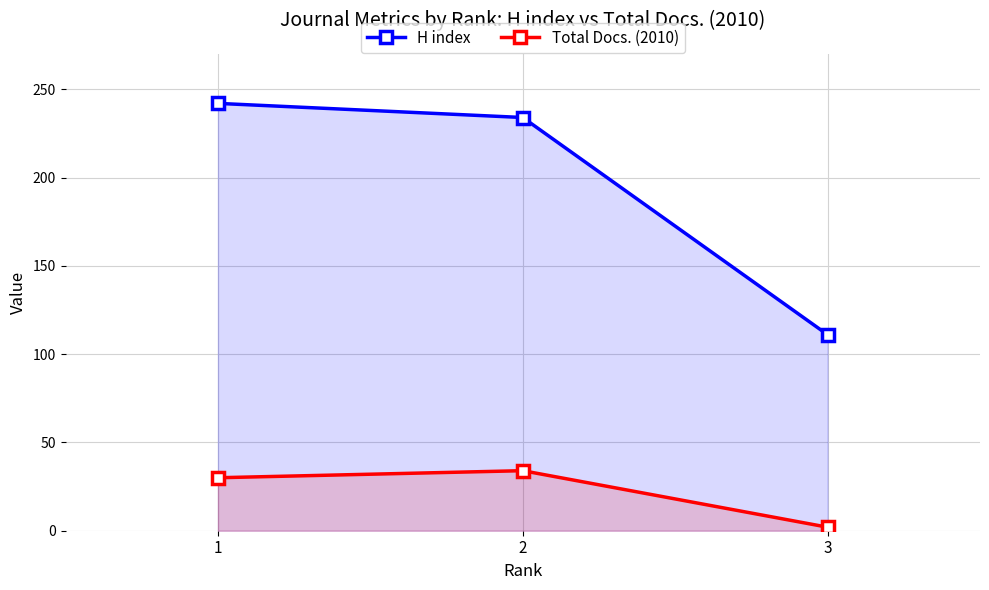

How many values in the H index series exceed 234?

1